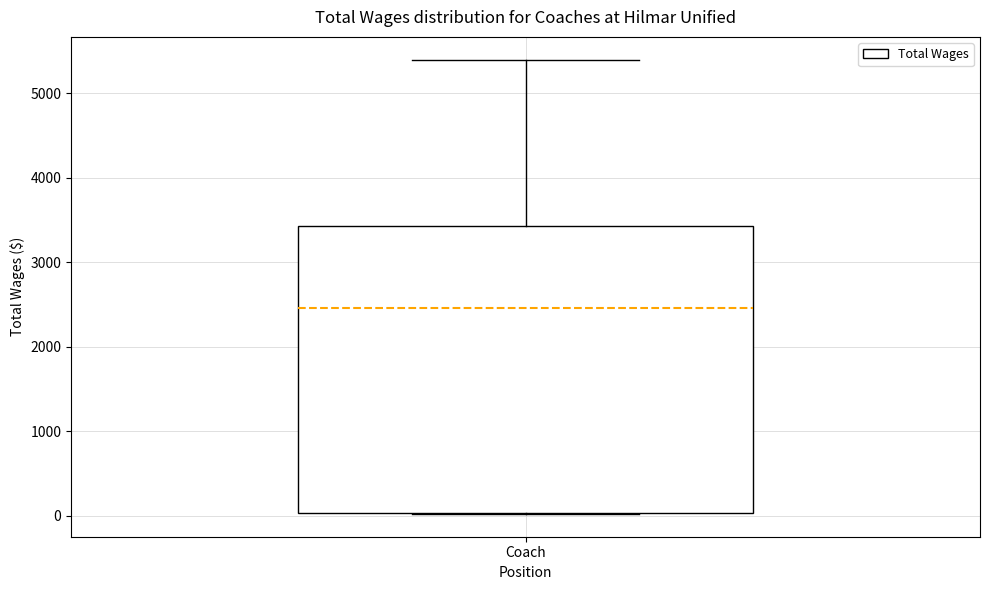

Read this box plot against the y-axis: the position of the median line, the range covered by the box, and the ends of both whiskers. The values are not printed on the chart, so give them approximately, as read against the axis.

median 2500, box 0 to 3400, whiskers 0 to 5400